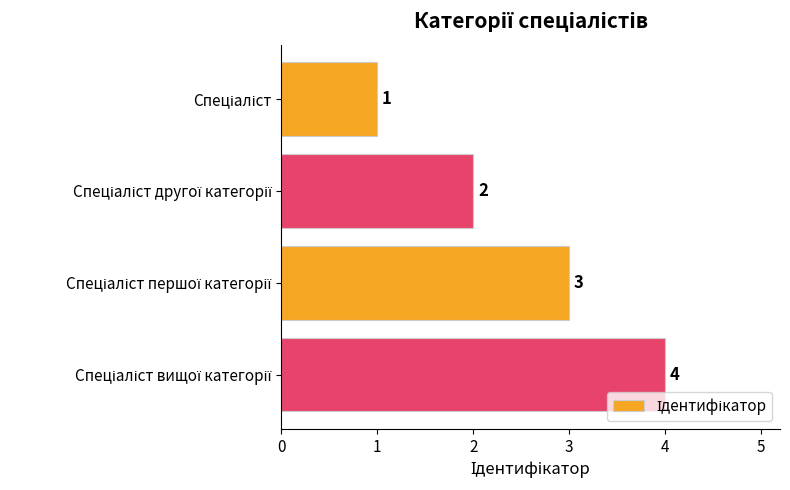

What is the smallest value displayed?

1